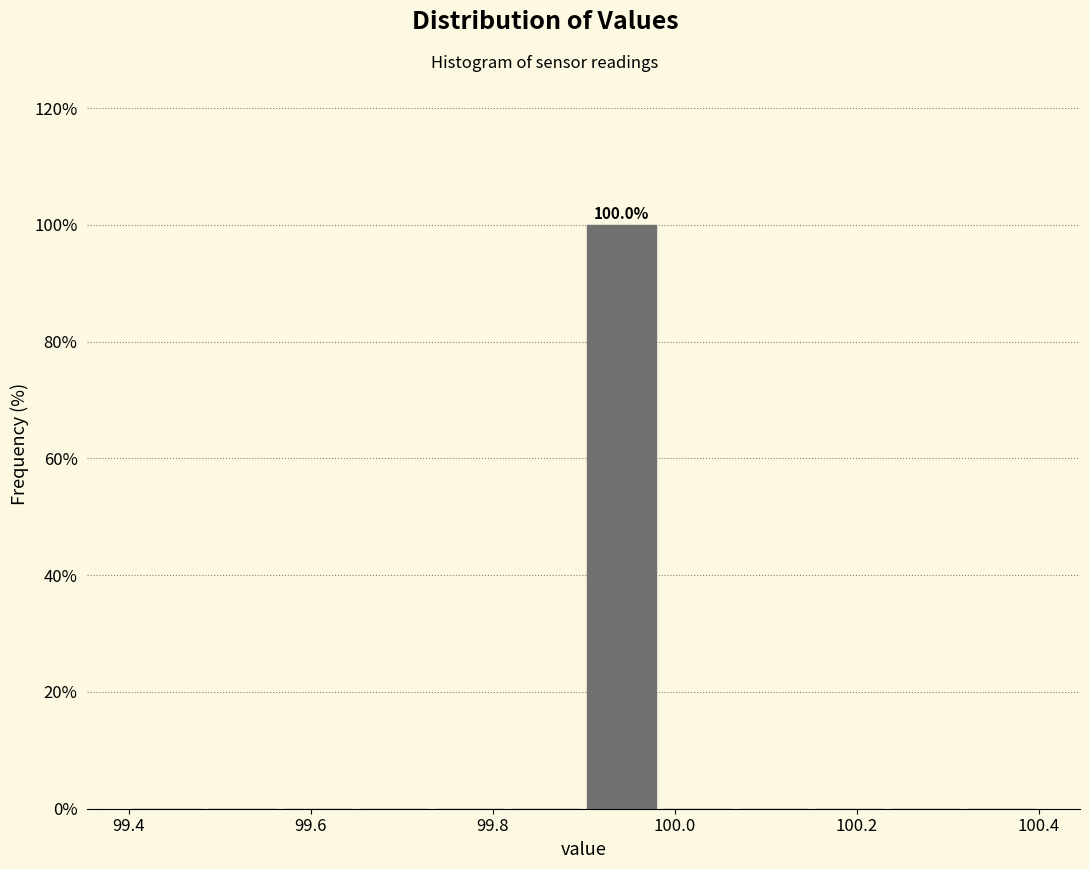

Which range on the x-axis has the tallest bar?

99.90 to 99.98